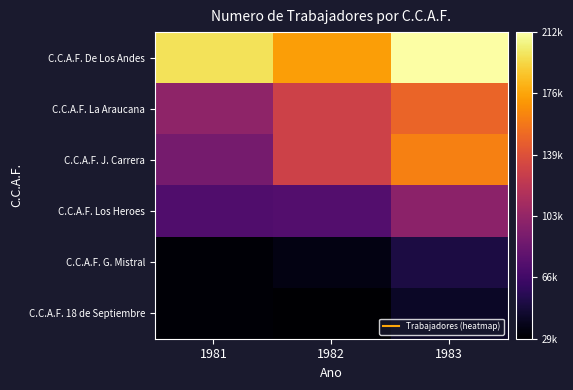

Reading right to left, what are all the values shown in this chart?

C.C.A.F. De Los Andes: 1983=212619	1982=173969	1981=199017
C.C.A.F. La Araucana: 1983=149587	1982=130281	1981=101080
C.C.A.F. J. Carrera: 1983=161721	1982=130520	1981=89784
C.C.A.F. Los Heroes: 1983=99520	1982=74426	1981=73151
C.C.A.F. G. Mistral: 1983=50819	1982=36019	1981=31640
C.C.A.F. 18 de Septiembre: 1983=42723	1982=29965	1981=31981